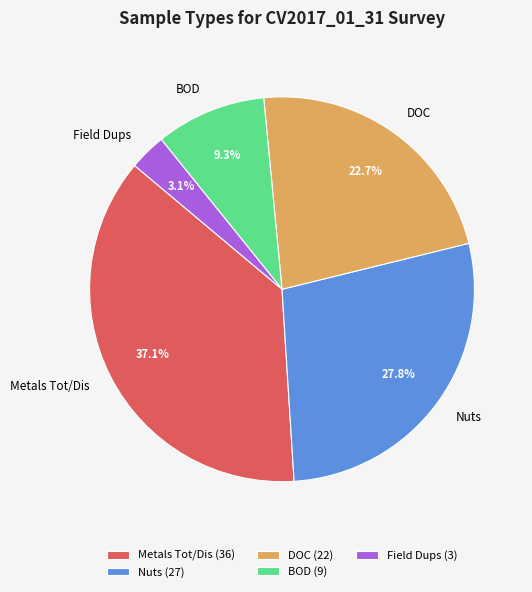

Between DOC and BOD, which is larger?

DOC